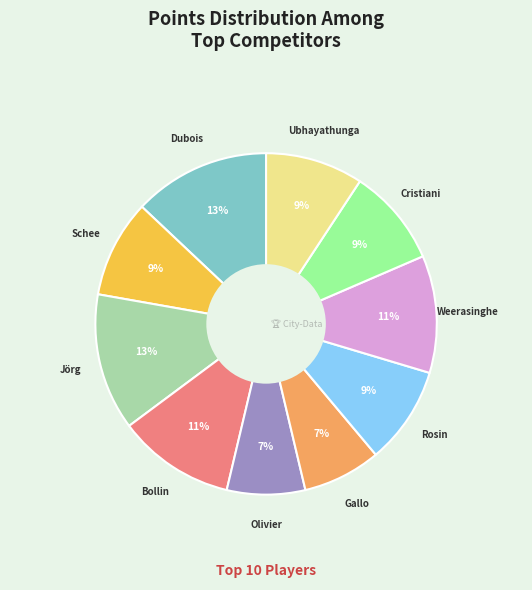

Does any single category account for the majority?

No